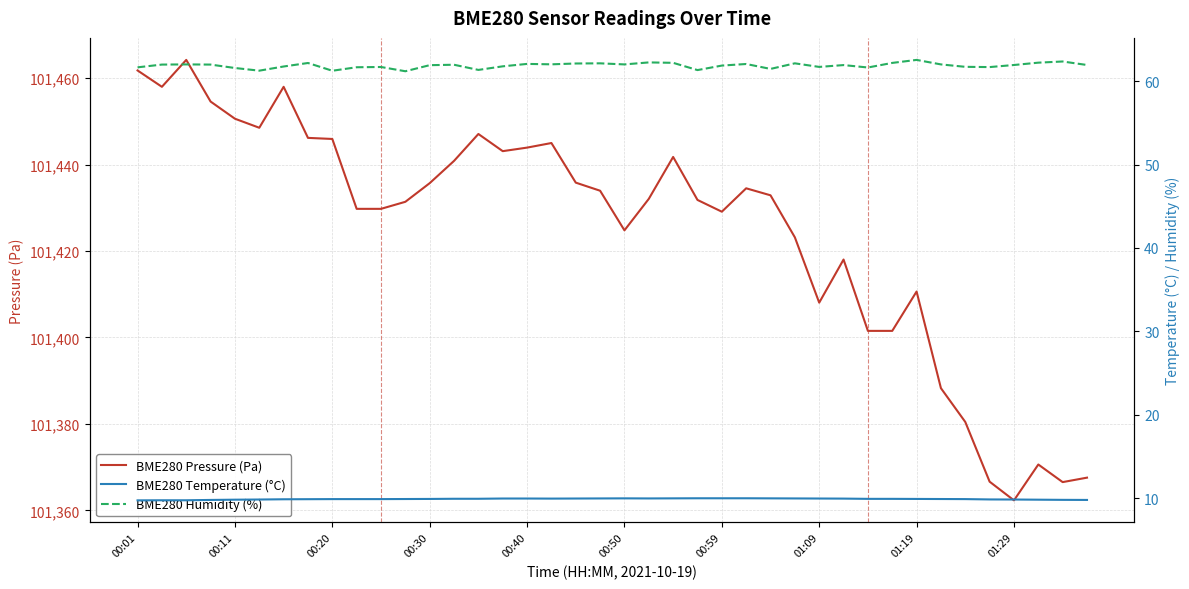

What is the average value of the BME280 Pressure (Pa) series?

101424.9